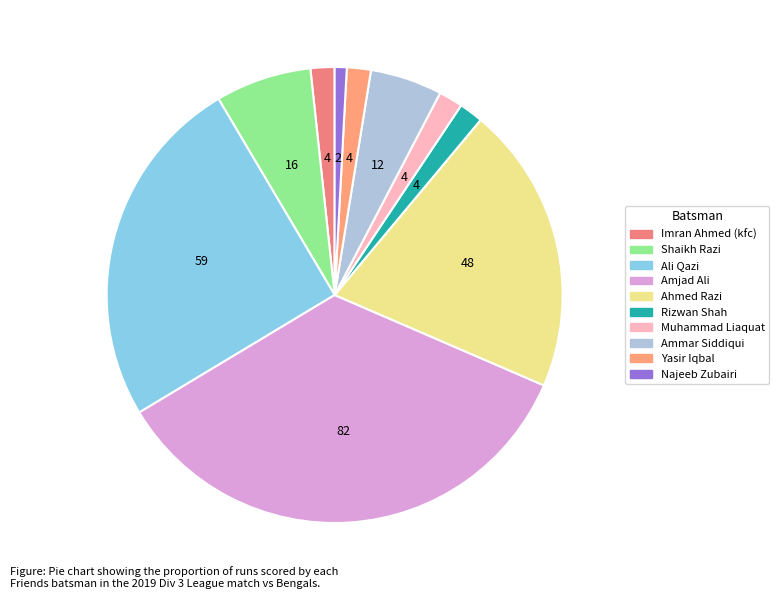

Is there any slice that represents more than half of the pie?

No